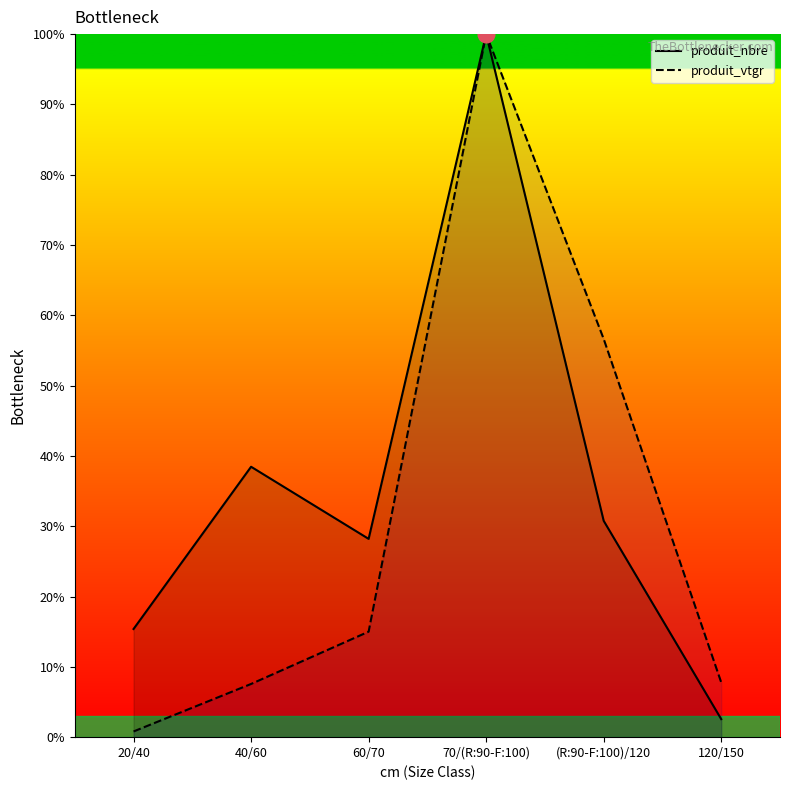

How many lines are shown in the chart?

2